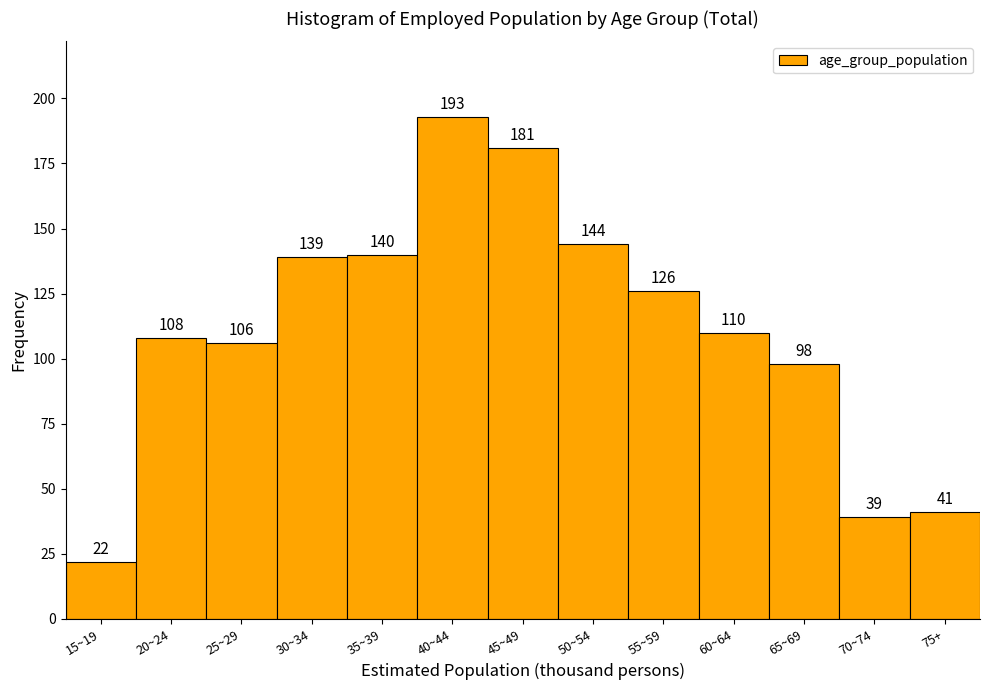

Reading left to right, extract all data points from this chart.

22	108	106	139	140	193	181	144	126	110	98	39	41